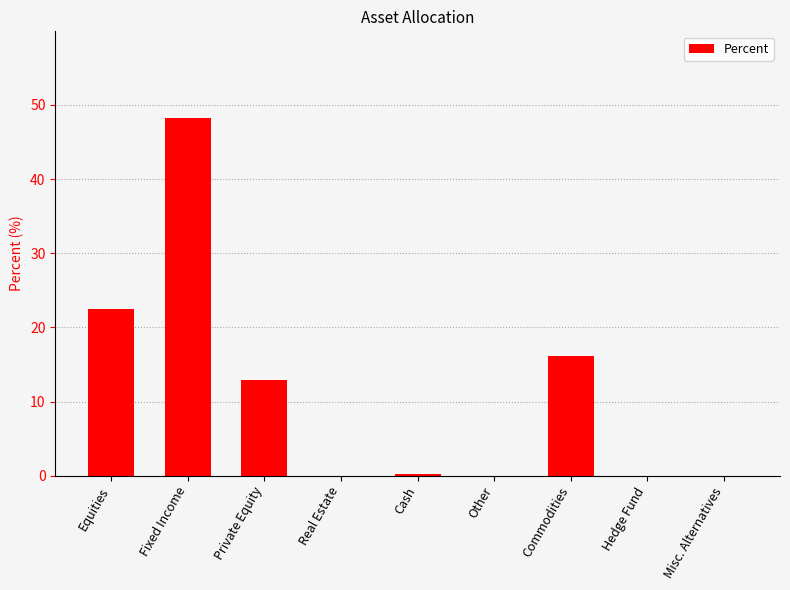

True or false: the data shows 16.8 at Fixed Income.

False